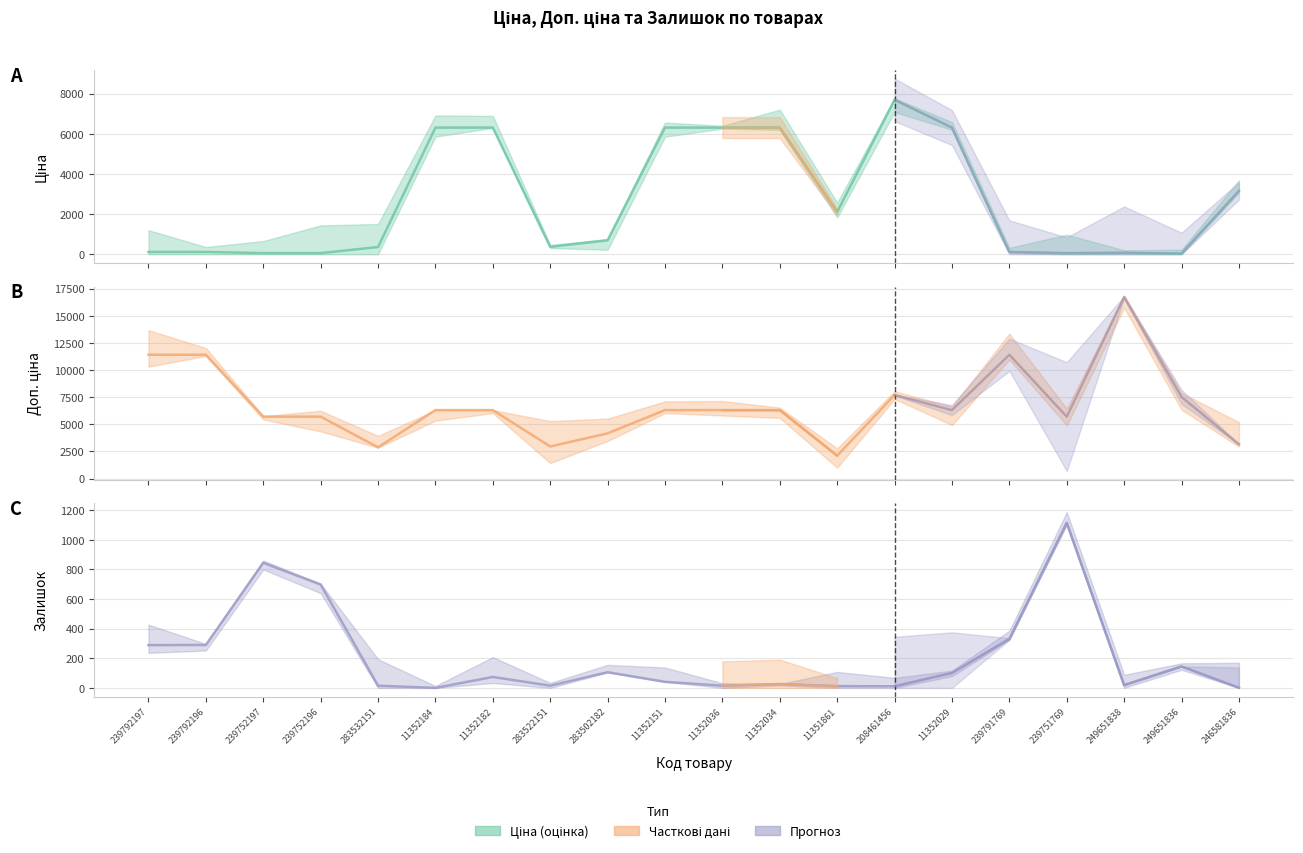

The value of Ціна at 239792197 is 114.1. True or false?

True